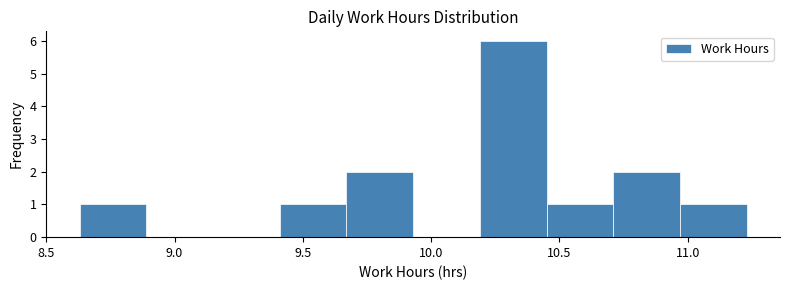

Reading left to right, list every bar in this chart as the range it spans on the x-axis followed by its height. Neither the bar edges nor the heights are printed on the chart, so give them approximately, as read against the axes.

8.63 to 8.89: 1
8.89 to 9.15: 0
9.15 to 9.41: 0
9.41 to 9.67: 1
9.67 to 9.93: 2
9.93 to 10.19: 0
10.19 to 10.45: 6
10.45 to 10.71: 1
10.71 to 10.97: 2
10.97 to 11.23: 1